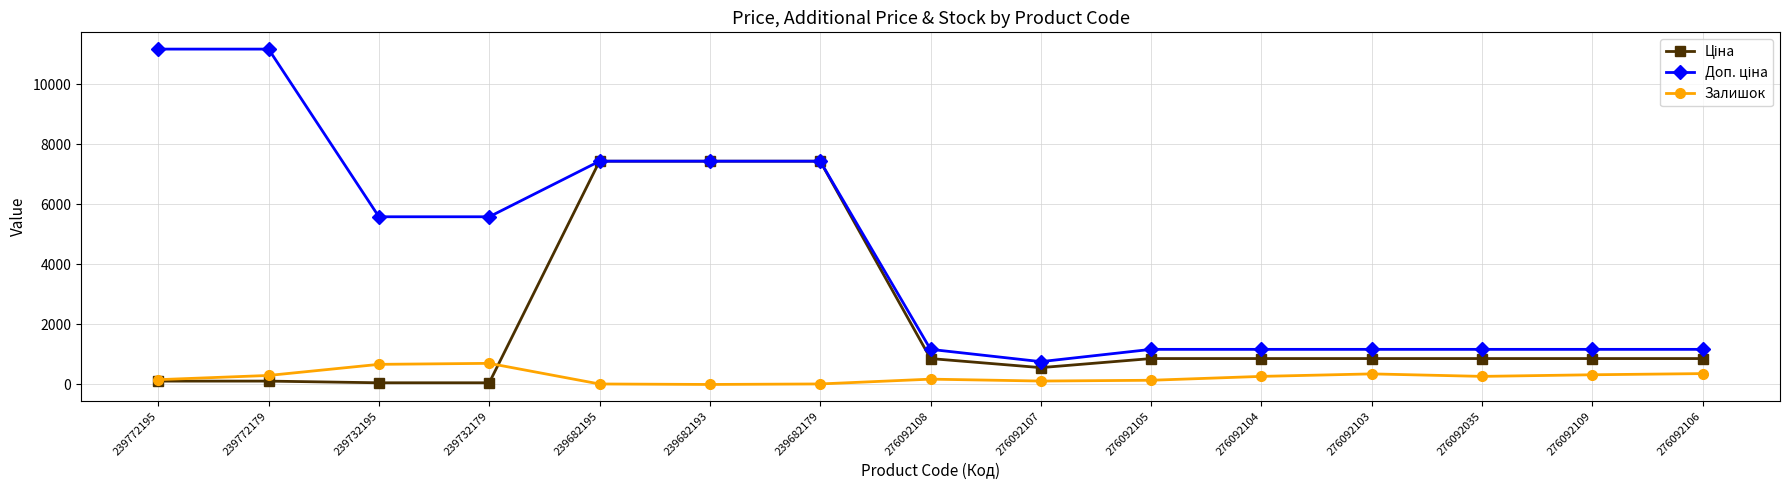

What is the label of the 4th point from the left?

239732179